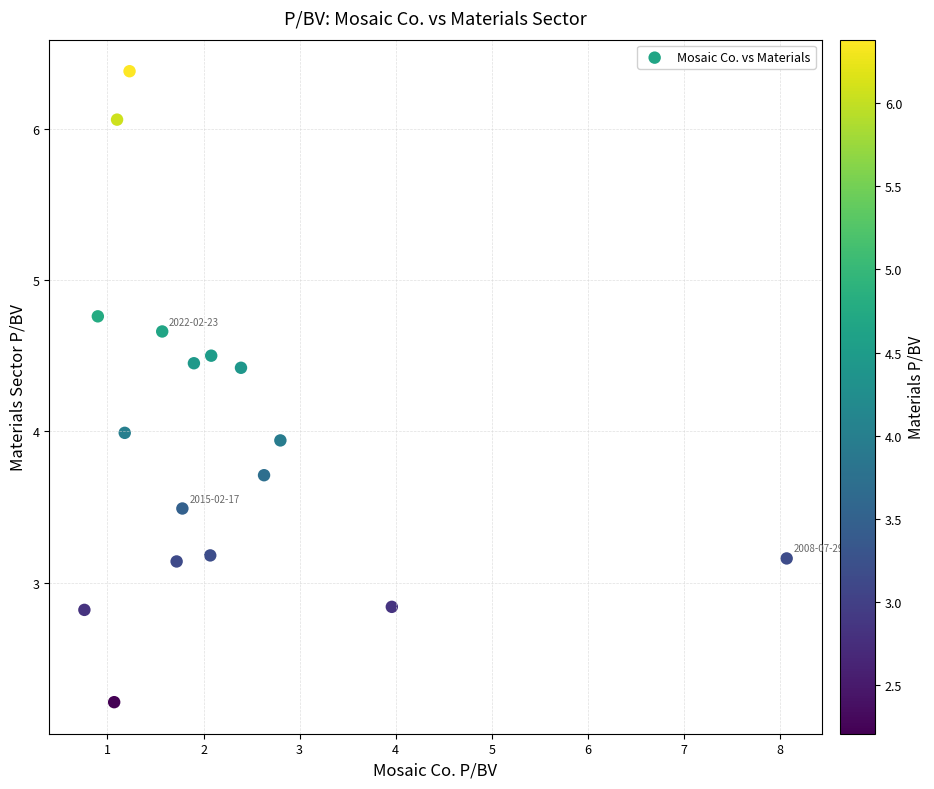

What is the range of Y values (max minus min)?

4.2